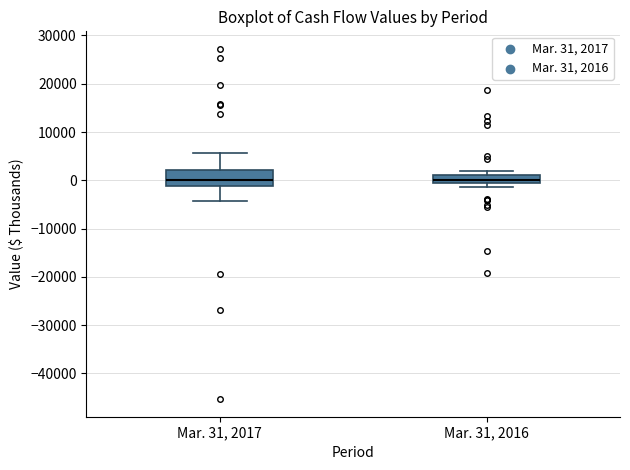

Comparing the boxes themselves (not the whiskers), which one is the tallest?

Mar. 31, 2017